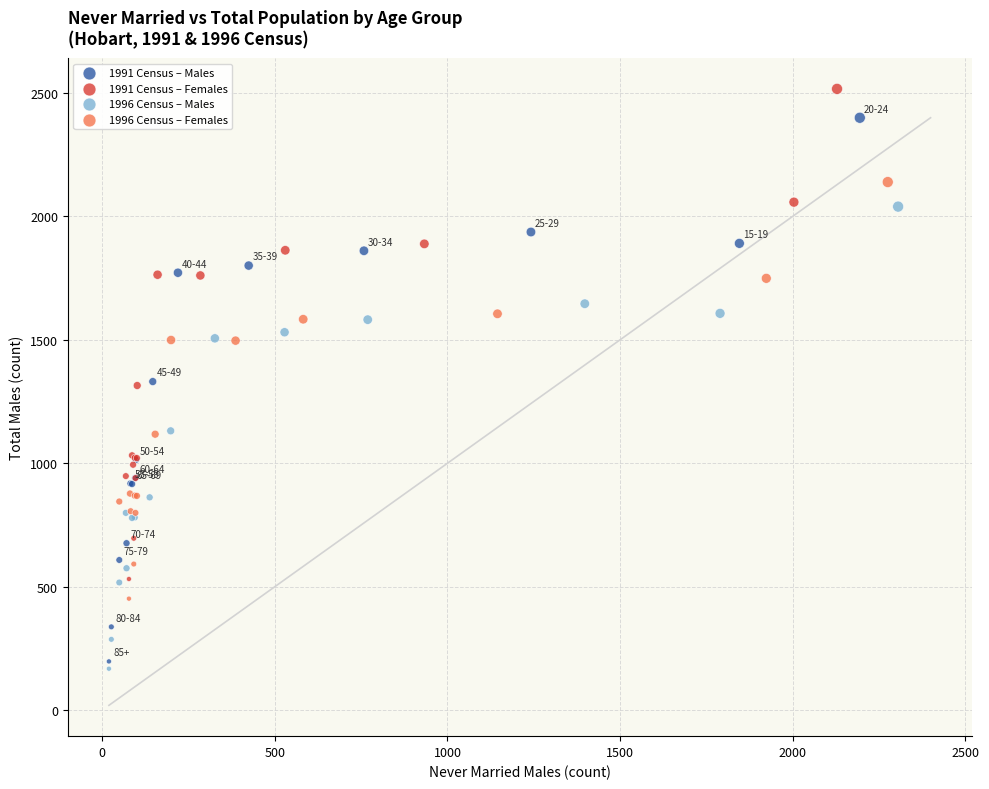

What are all the series names shown in the legend?

1991 Census – Males, 1991 Census – Females, 1996 Census – Males, 1996 Census – Females